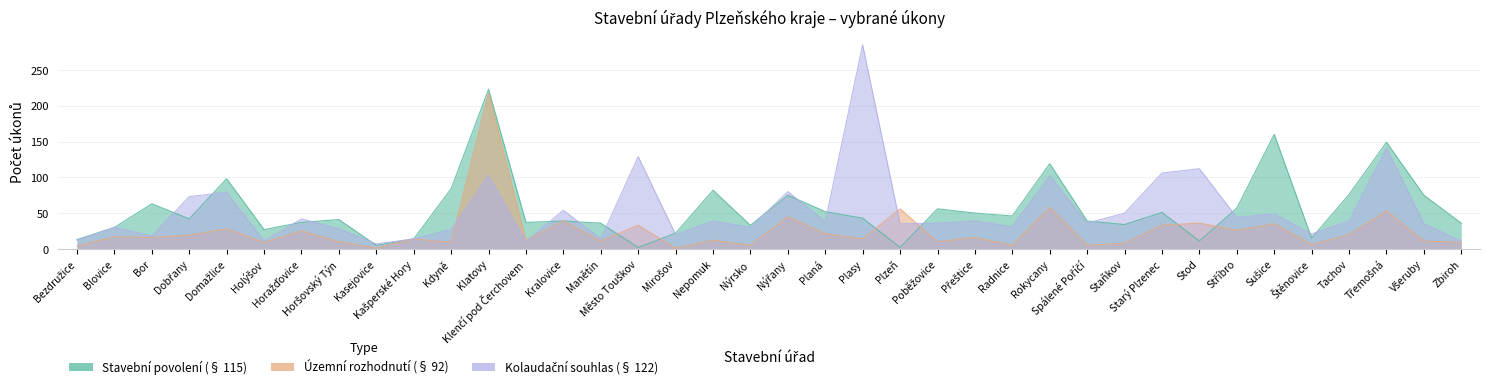

What is the sum of the Územní rozhodnutí (§ 92) values at Nýřany and Poběžovice?

55